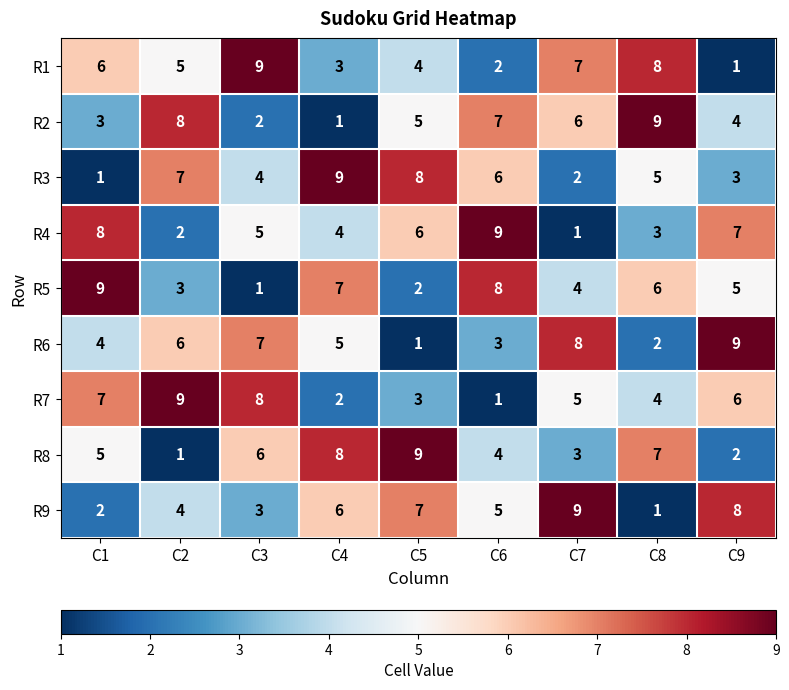

What is the average value of the R7 series?

5